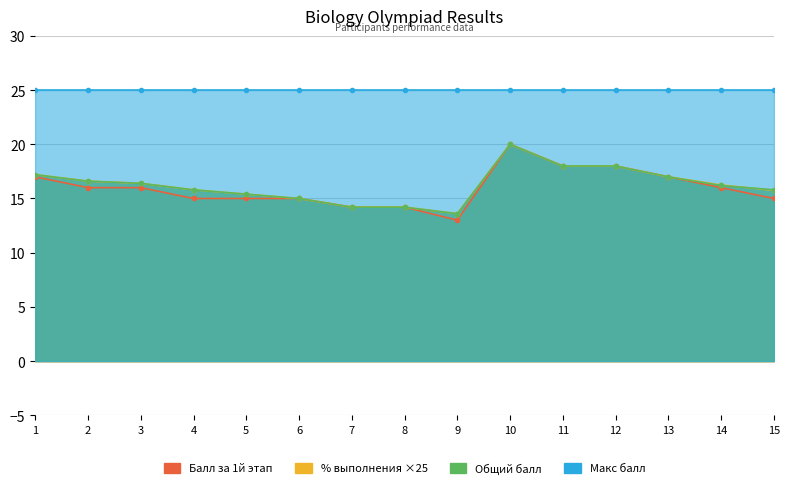

True or false: Балл за 1й этап and % выполнения intersect in this chart.

False